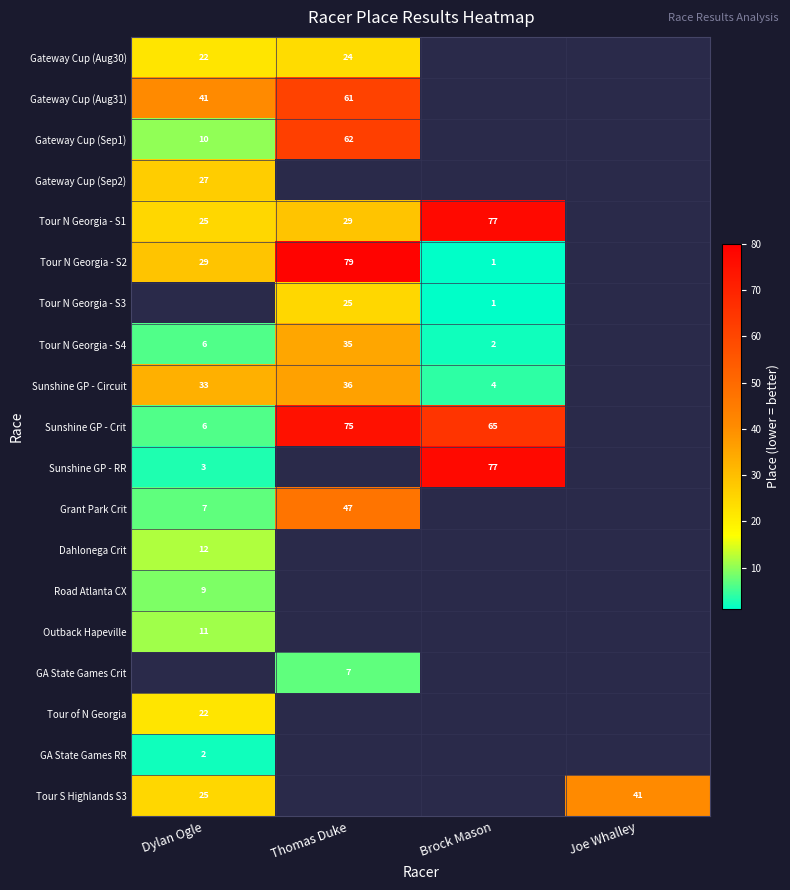

True or false: Tour N Georgia - S3 has a value of 25 at Thomas Duke.

True